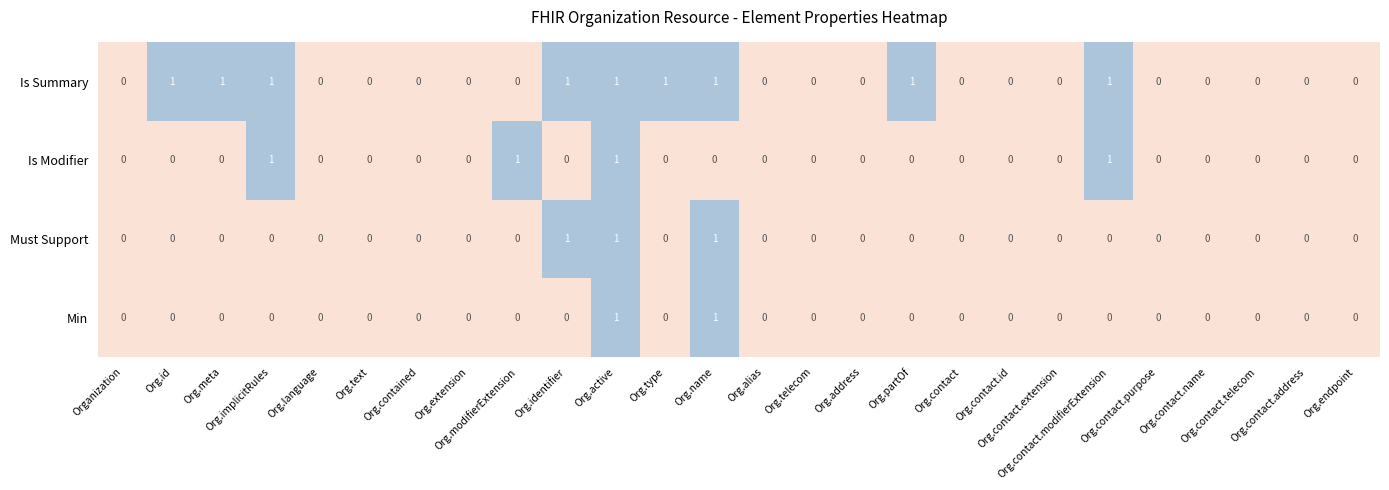

Count the number of data series in this chart.

4